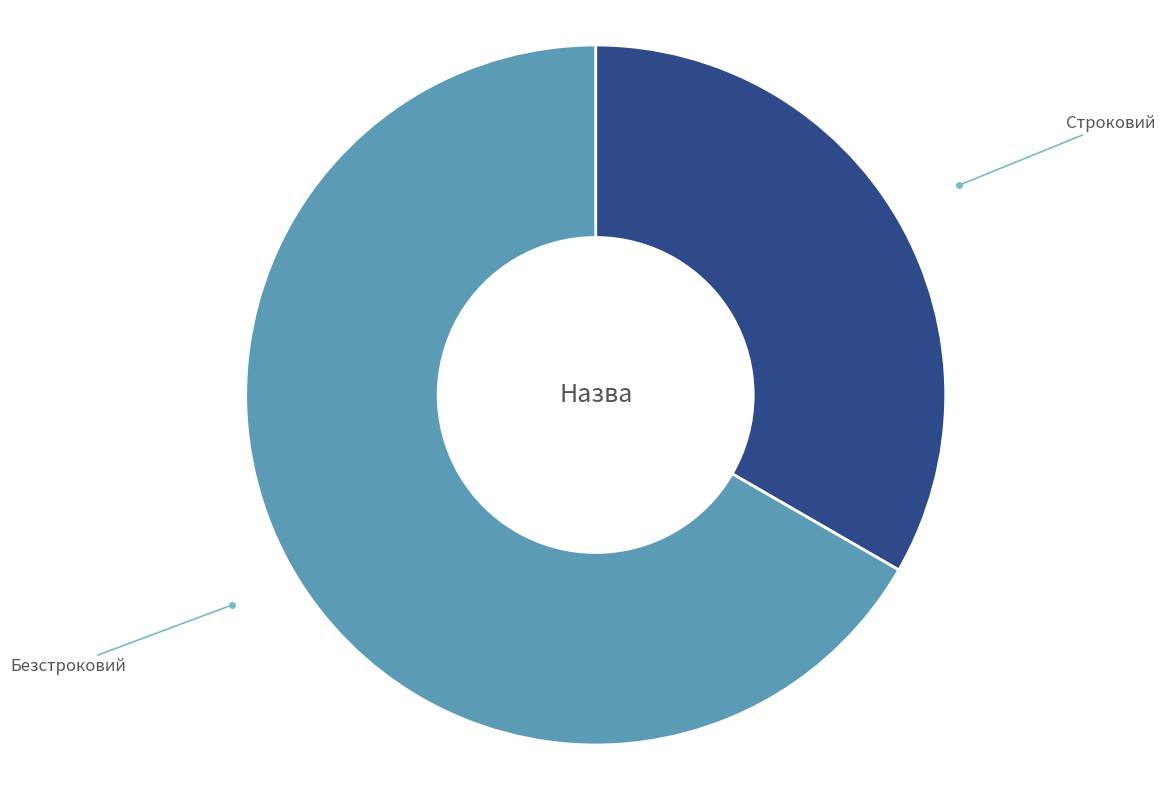

Is there any slice that represents more than half of the pie?

Yes